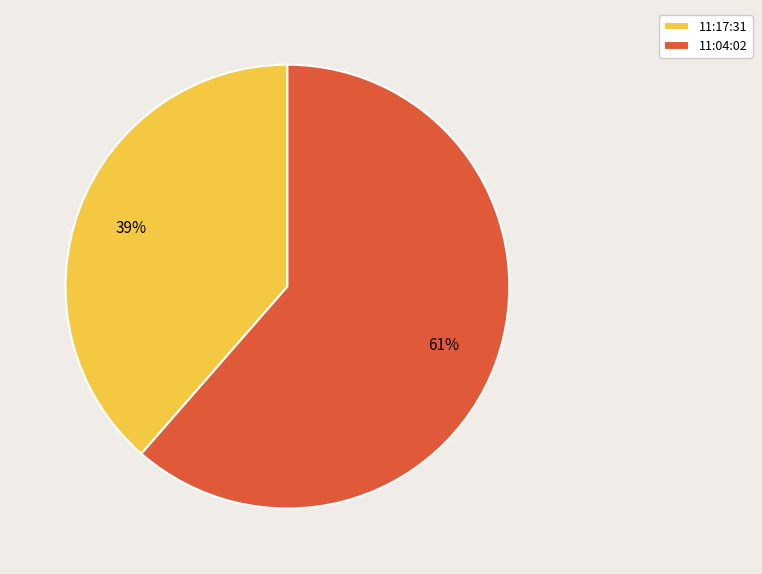

True or false: 11:04:02 accounts for 51% of the total.

False